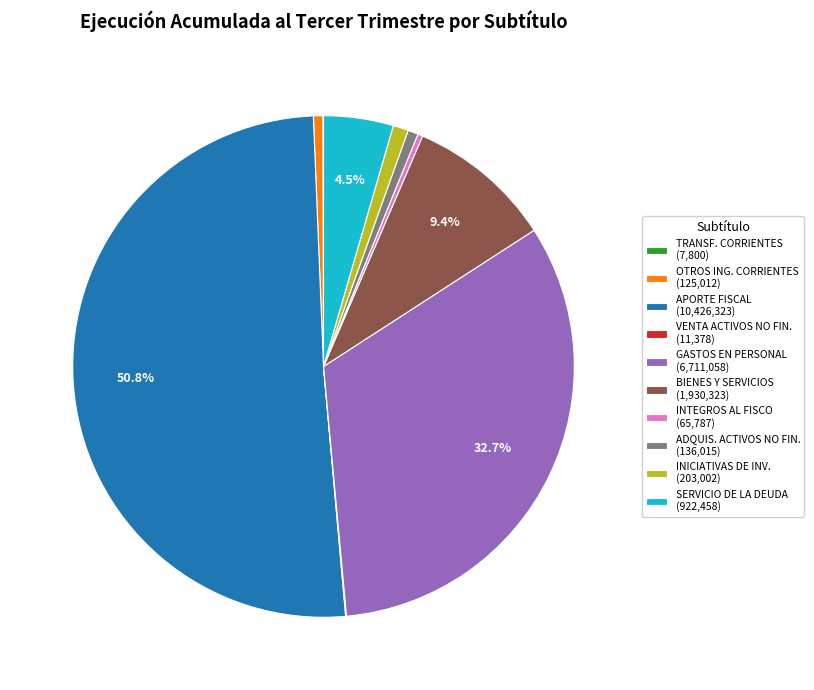

What is the majority slice?

APORTE FISCAL (10,426,323)